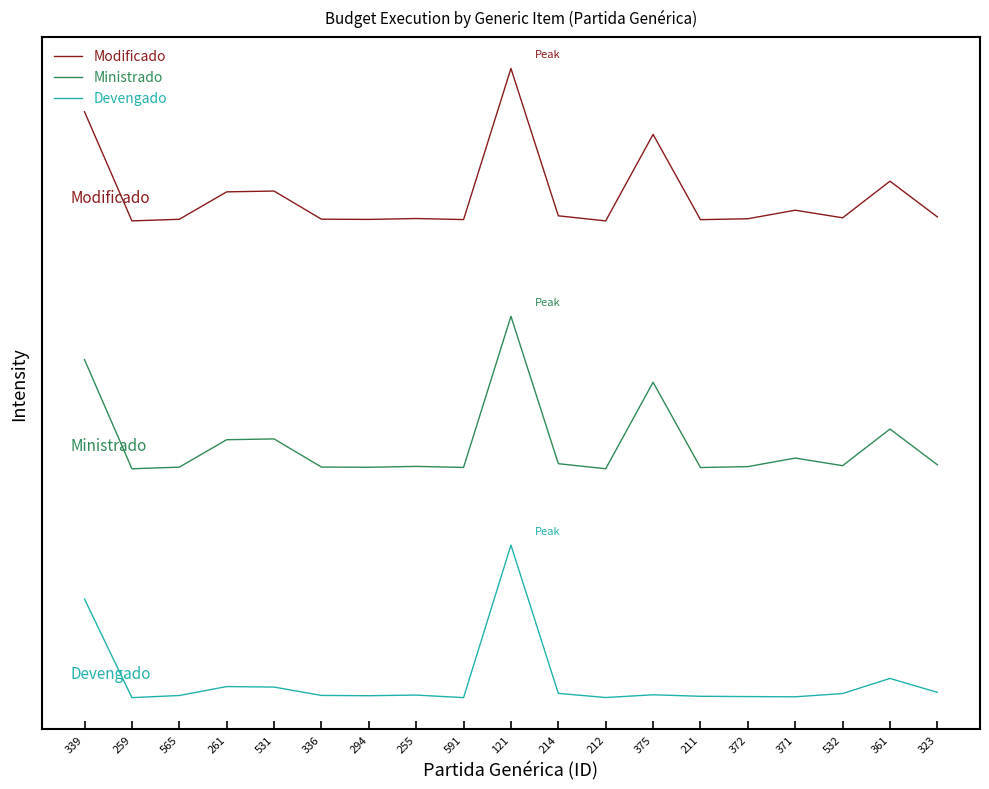

What is the value of the Devengado point at the 6th from the left?

11510.2